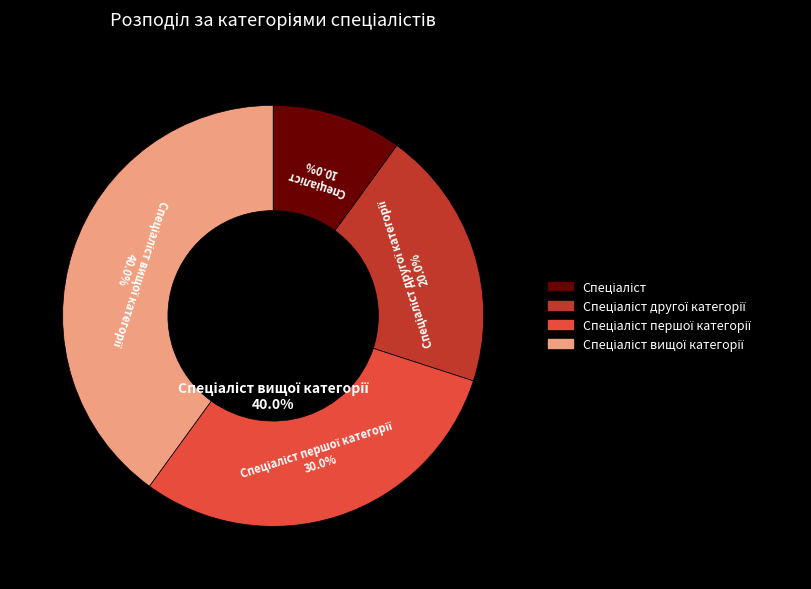

Does Спеціаліст represent more than half of the total?

No